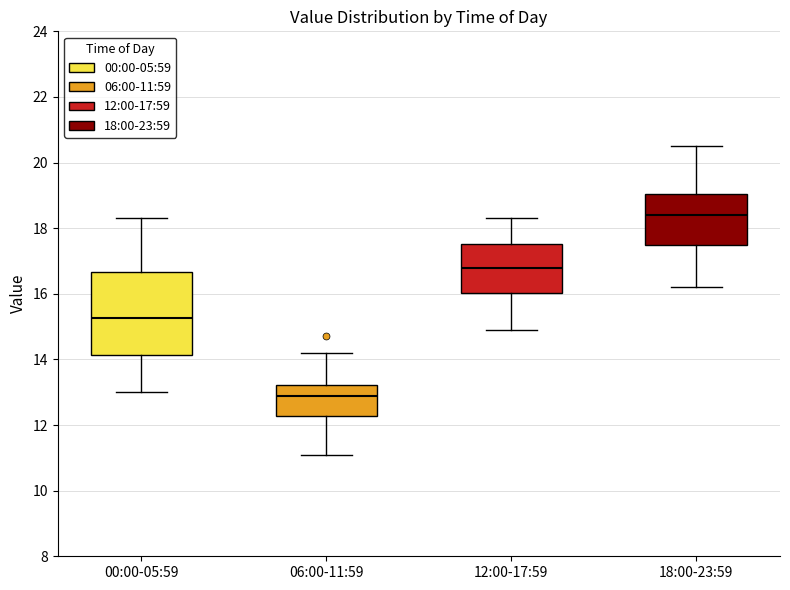

Reading left to right, transcribe this box plot: for each box, give where its median line is, the range the box spans, and where its two whiskers end, as read against the y-axis. The values are not printed on the chart, so give them approximately, as read against the axis.

00:00-05:59: median 15.2, box 14.2 to 16.6, whiskers 13.0 to 18.4
06:00-11:59: median 13.0, box 12.2 to 13.2, whiskers 11.2 to 14.2
12:00-17:59: median 16.8, box 16.0 to 17.6, whiskers 15.0 to 18.4
18:00-23:59: median 18.4, box 17.6 to 19.0, whiskers 16.2 to 20.6